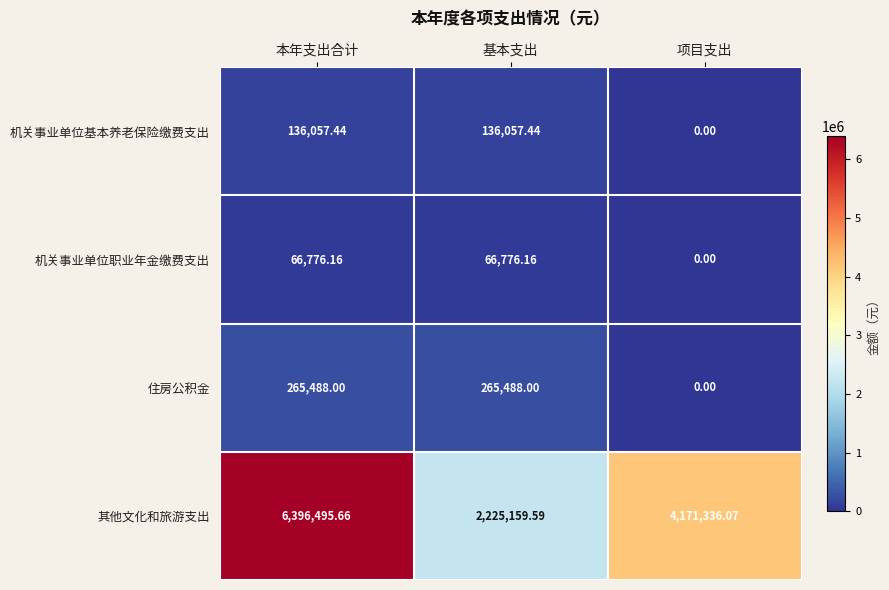

How many distinct data groups are displayed?

4